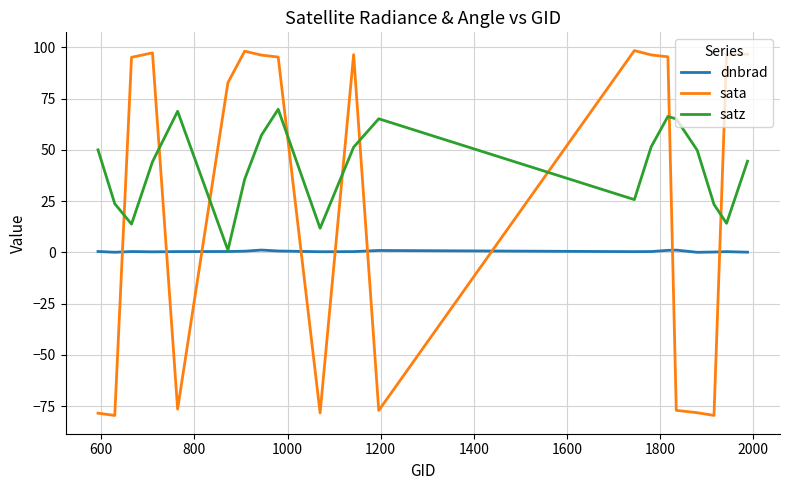

How many lines are shown in the chart?

3